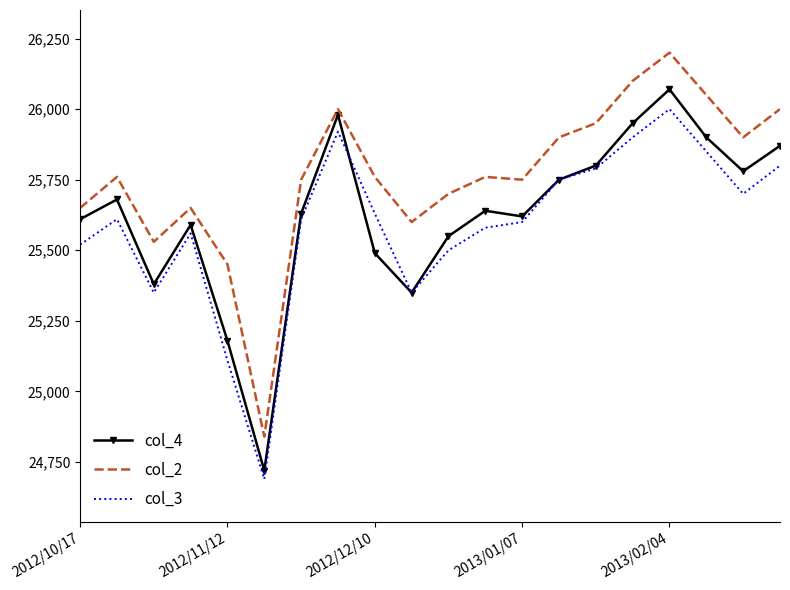

True or false: col_2 and col_4 cross at least once.

False